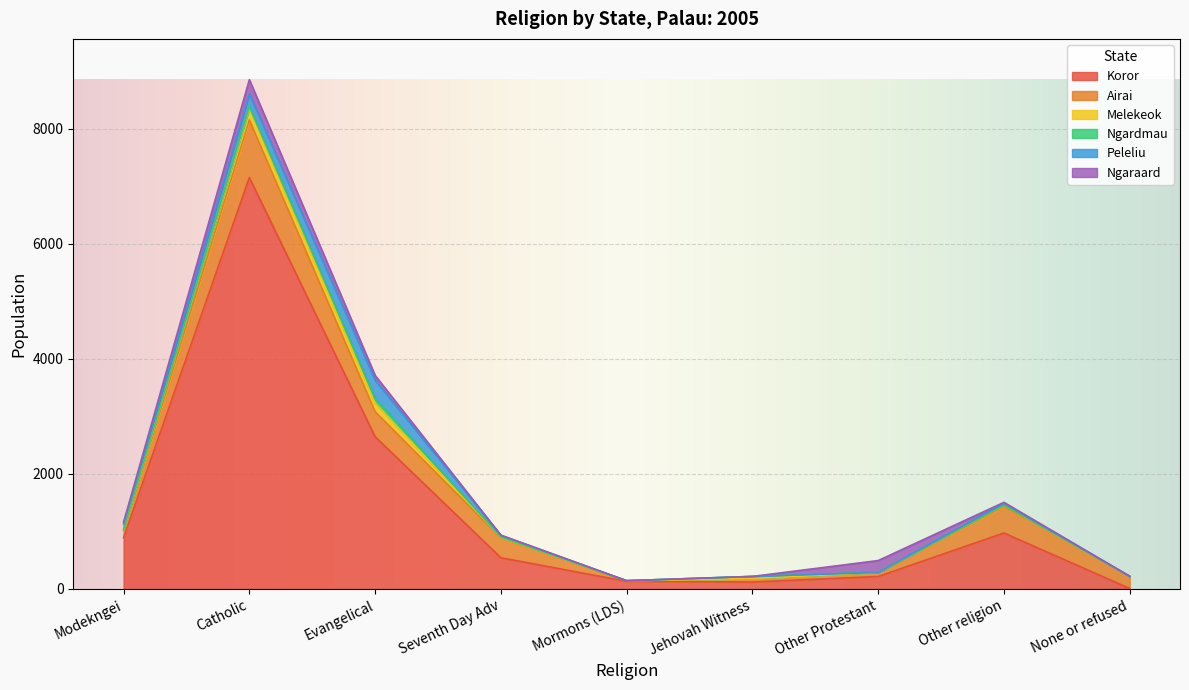

After their last crossing, which series has the higher values: Ngardmau or Ngaraard?

Ngaraard